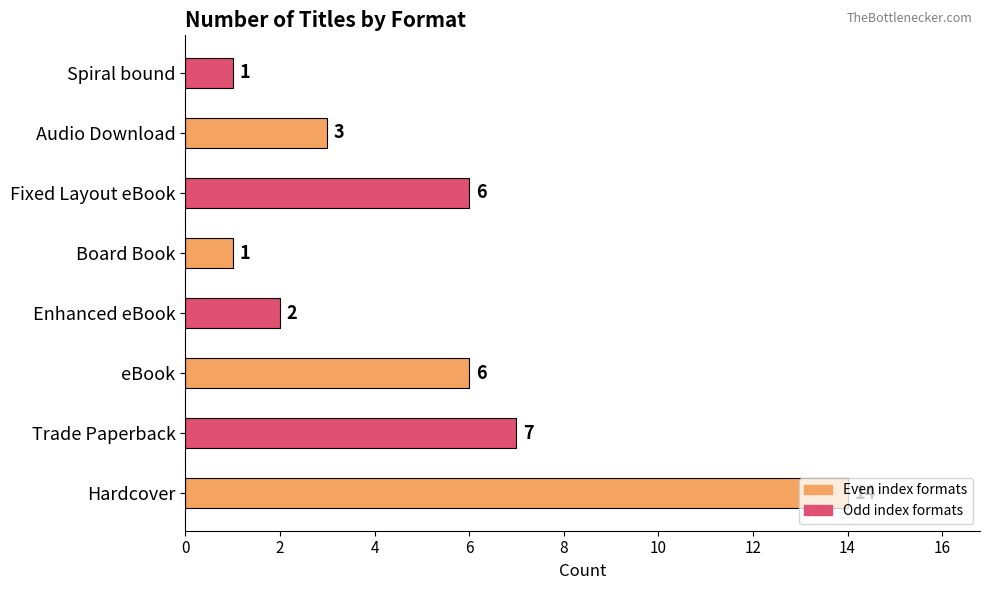

What is the minimum value shown in the chart?

1